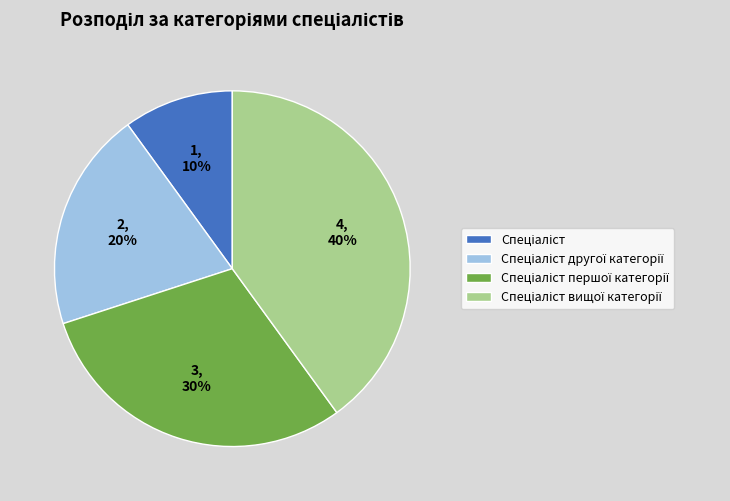

To the nearest percent, what is the average slice percentage?

25%